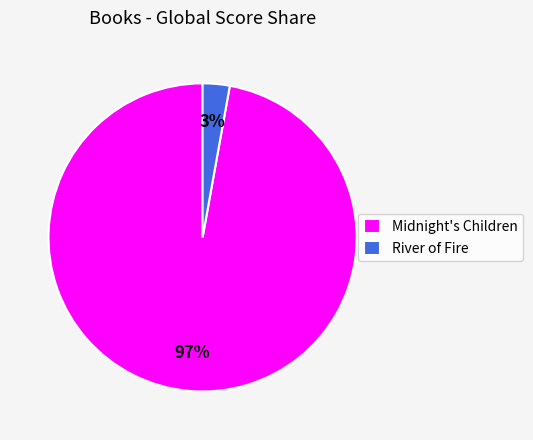

Is the sum of Midnight's Children and River of Fire greater than half?

Yes